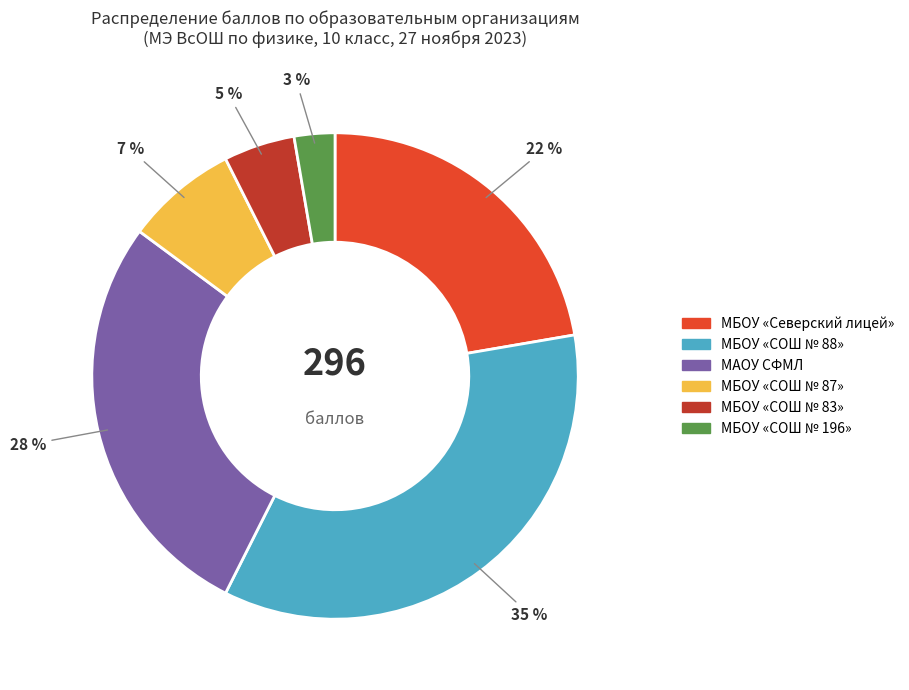

What percentage is the МБОУ «Северский лицей» slice, to the nearest percent?

22%